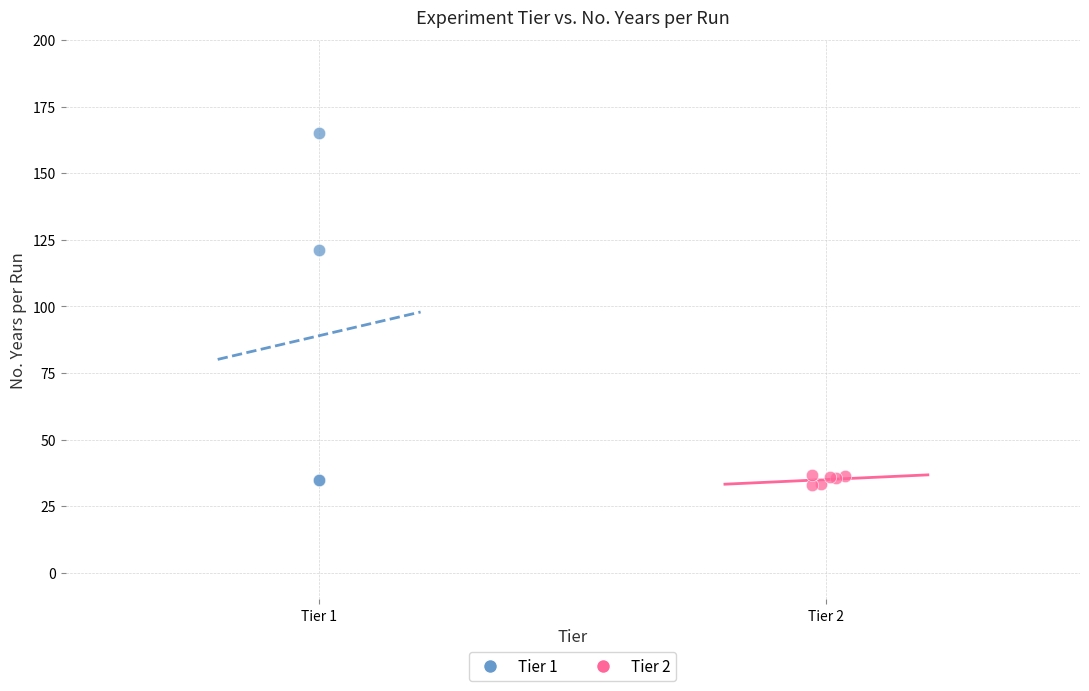

Which series contains the highest Y value?

Tier 1